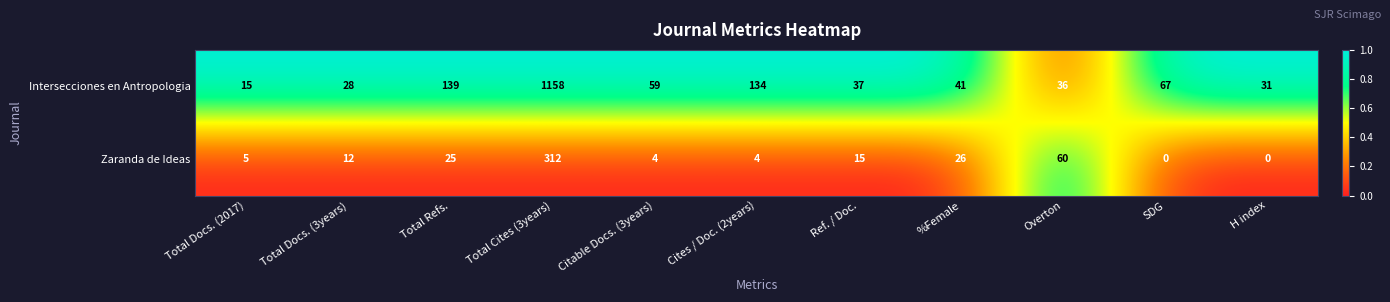

Reading left to right, list all the values displayed in this chart.

Intersecciones en Antropologia: Total Docs. (2017)=15	Total Docs. (3years)=28	Total Refs.=139	Total Cites (3years)=1158	Citable Docs. (3years)=59	Cites / Doc. (2years)=134	Ref. / Doc.=37	%Female=41	Overton=36	SDG=67	H index=31
Zaranda de Ideas: Total Docs. (2017)=5	Total Docs. (3years)=12	Total Refs.=25	Total Cites (3years)=312	Citable Docs. (3years)=4	Cites / Doc. (2years)=4	Ref. / Doc.=15	%Female=26	Overton=60	SDG=0	H index=0